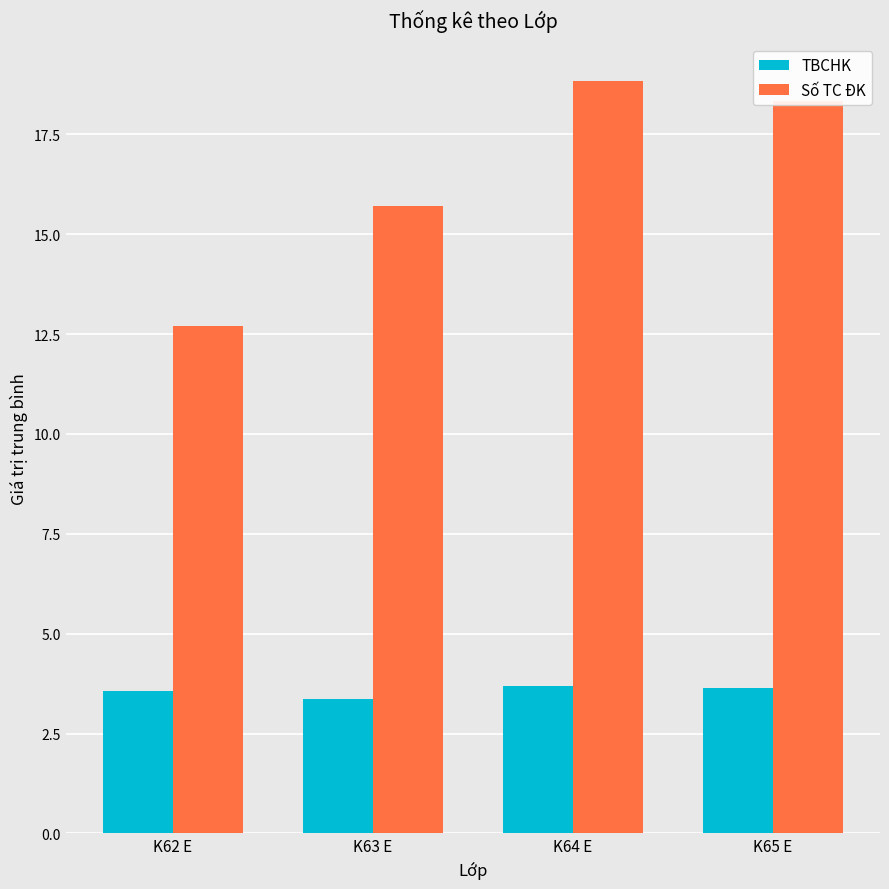

The value of TBCHK at K65 E is 5.2. True or false?

False